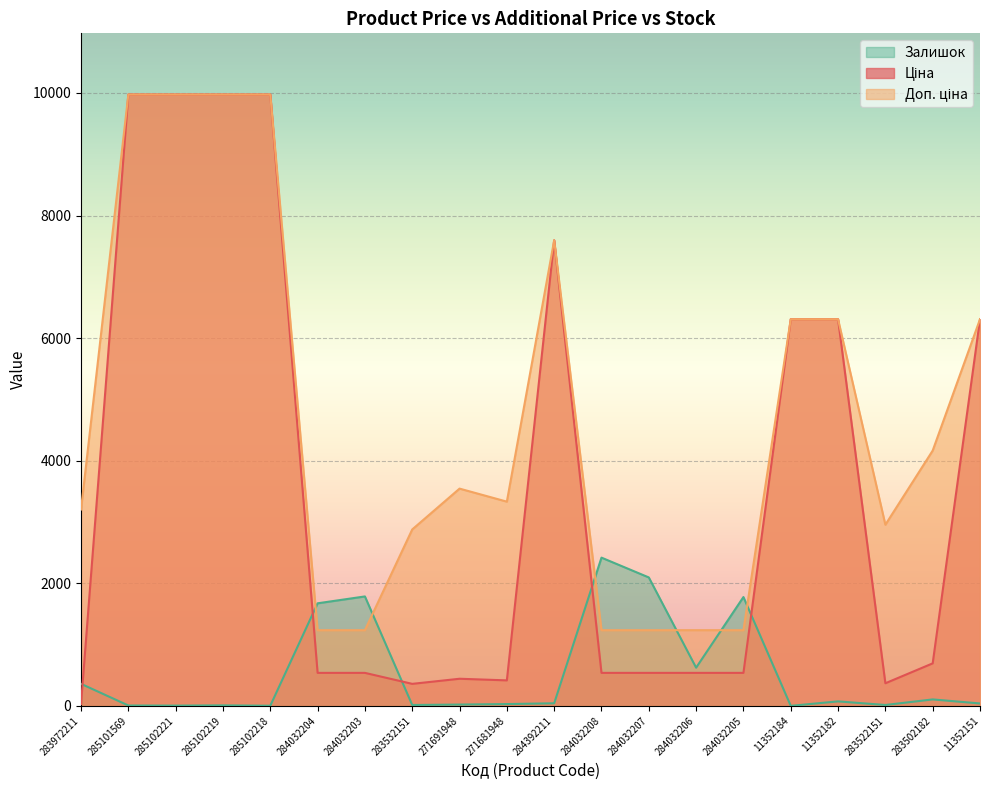

The value of Залишок at 283972211 is 360.0. True or false?

True